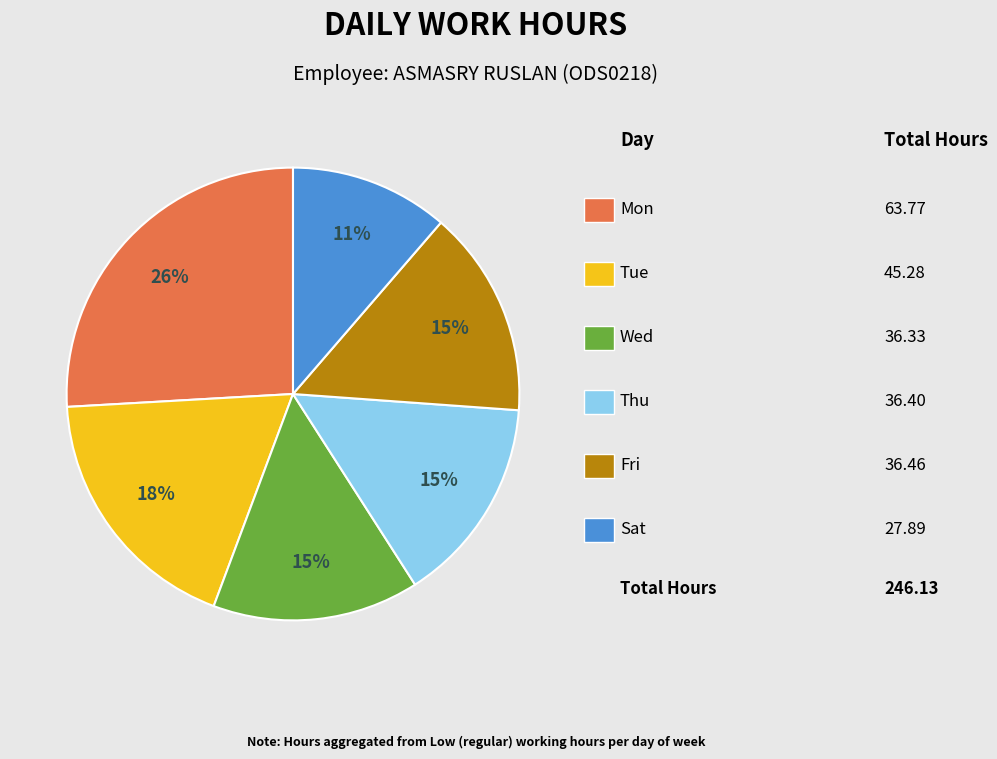

To the nearest percent, what is the average slice percentage?

17%